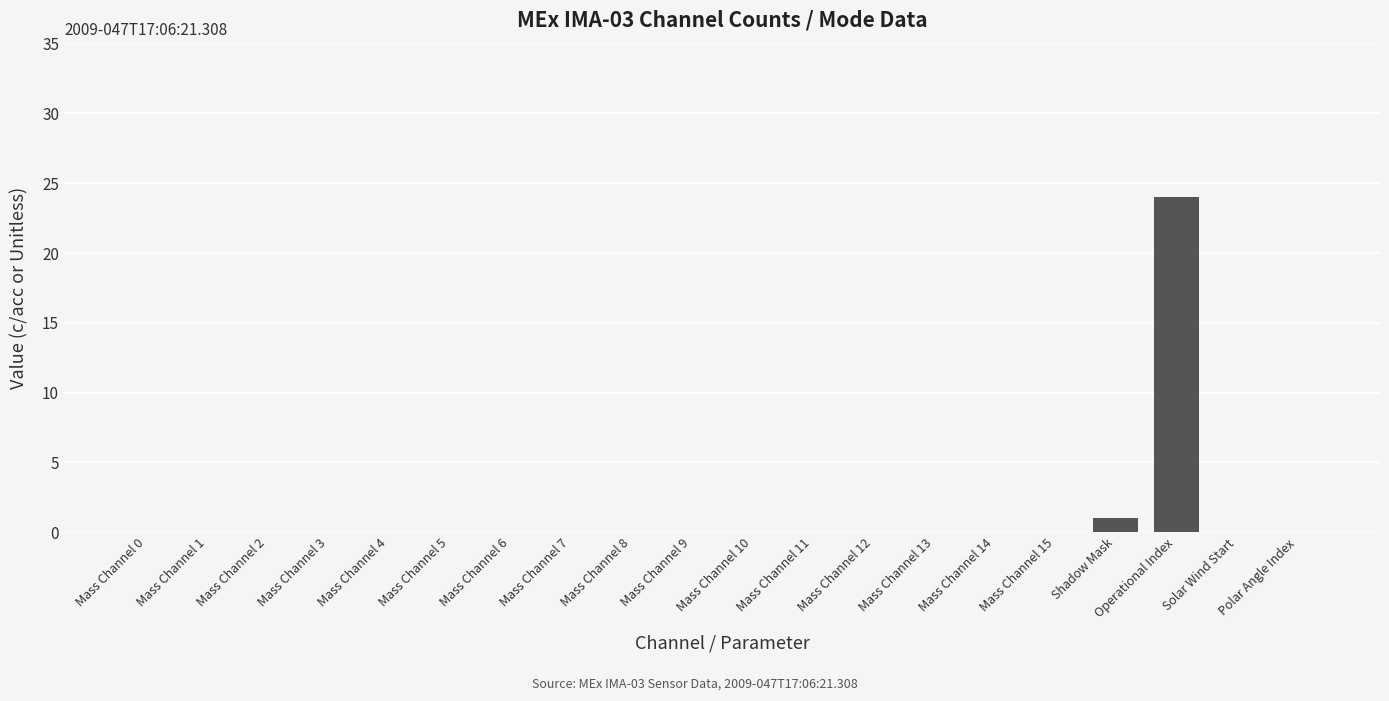

Which has a higher value, Mass Channel 4 or Shadow Mask?

Shadow Mask